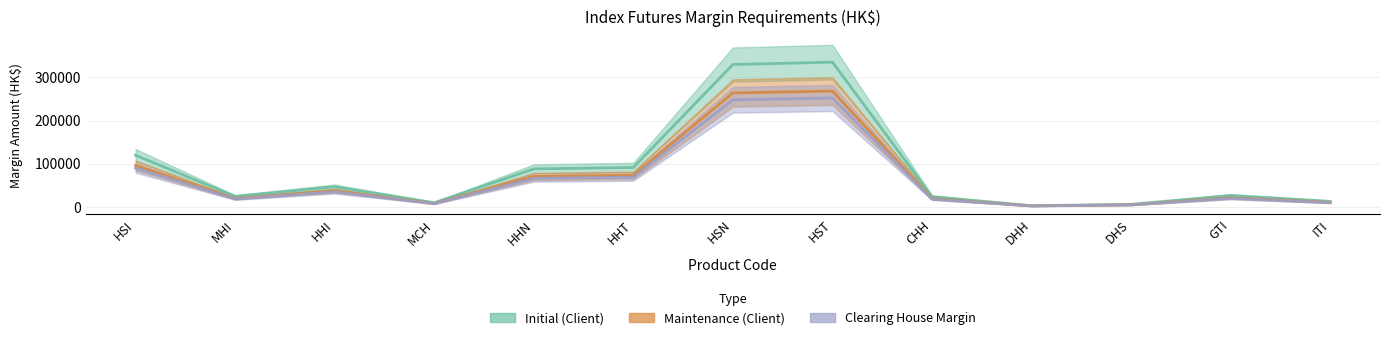

Read the Maintenance (Client) value at DHS.

4319